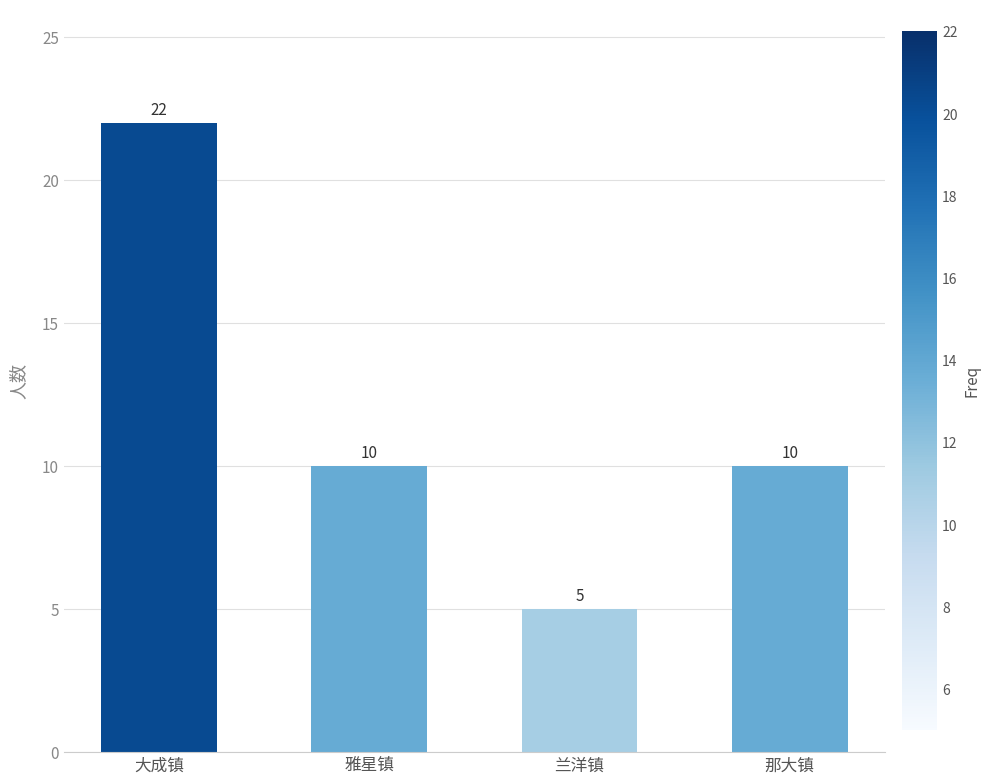

What is the approximate value at 雅星镇?

10